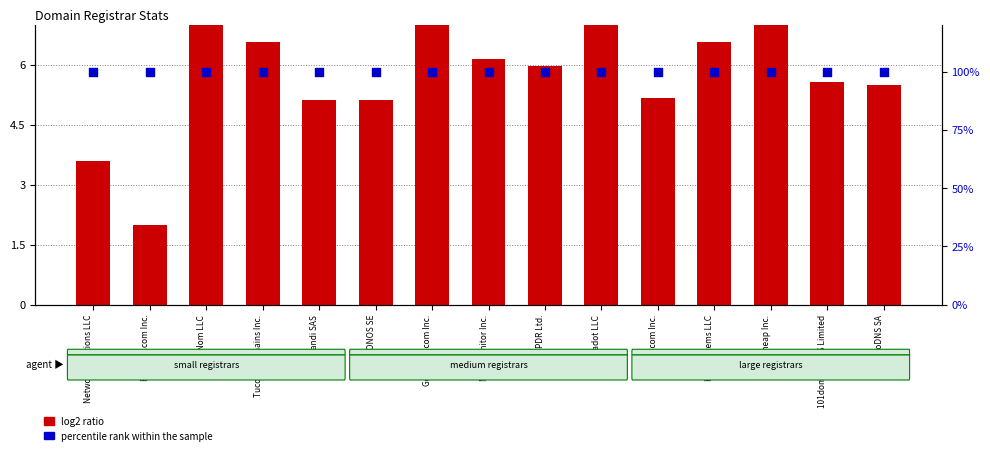

Which series has the largest total across all categories?

percentile rank within the sample